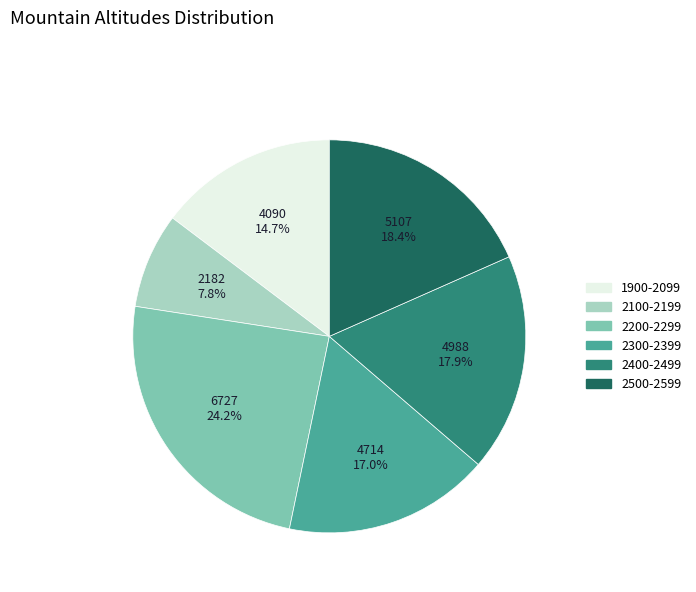

Between 2100-2199 and 2500-2599, which is larger?

2500-2599